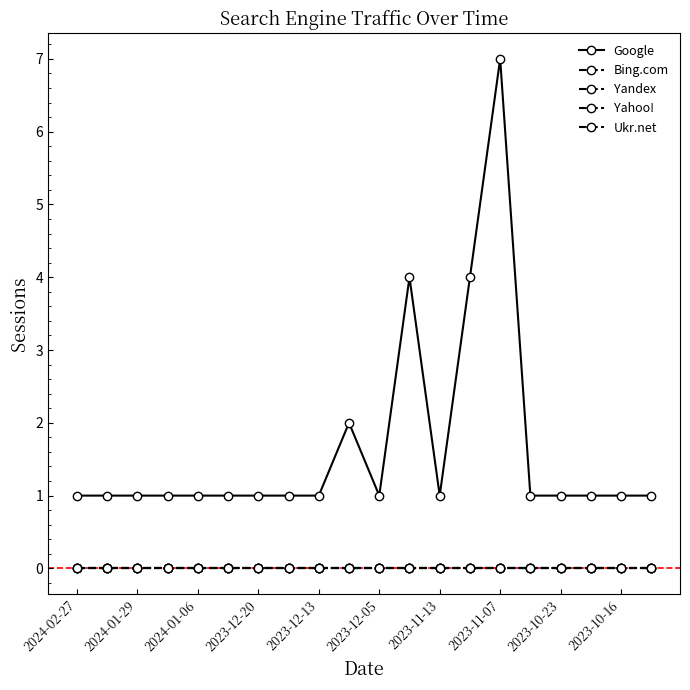

Does the chart have visible grid lines?

No